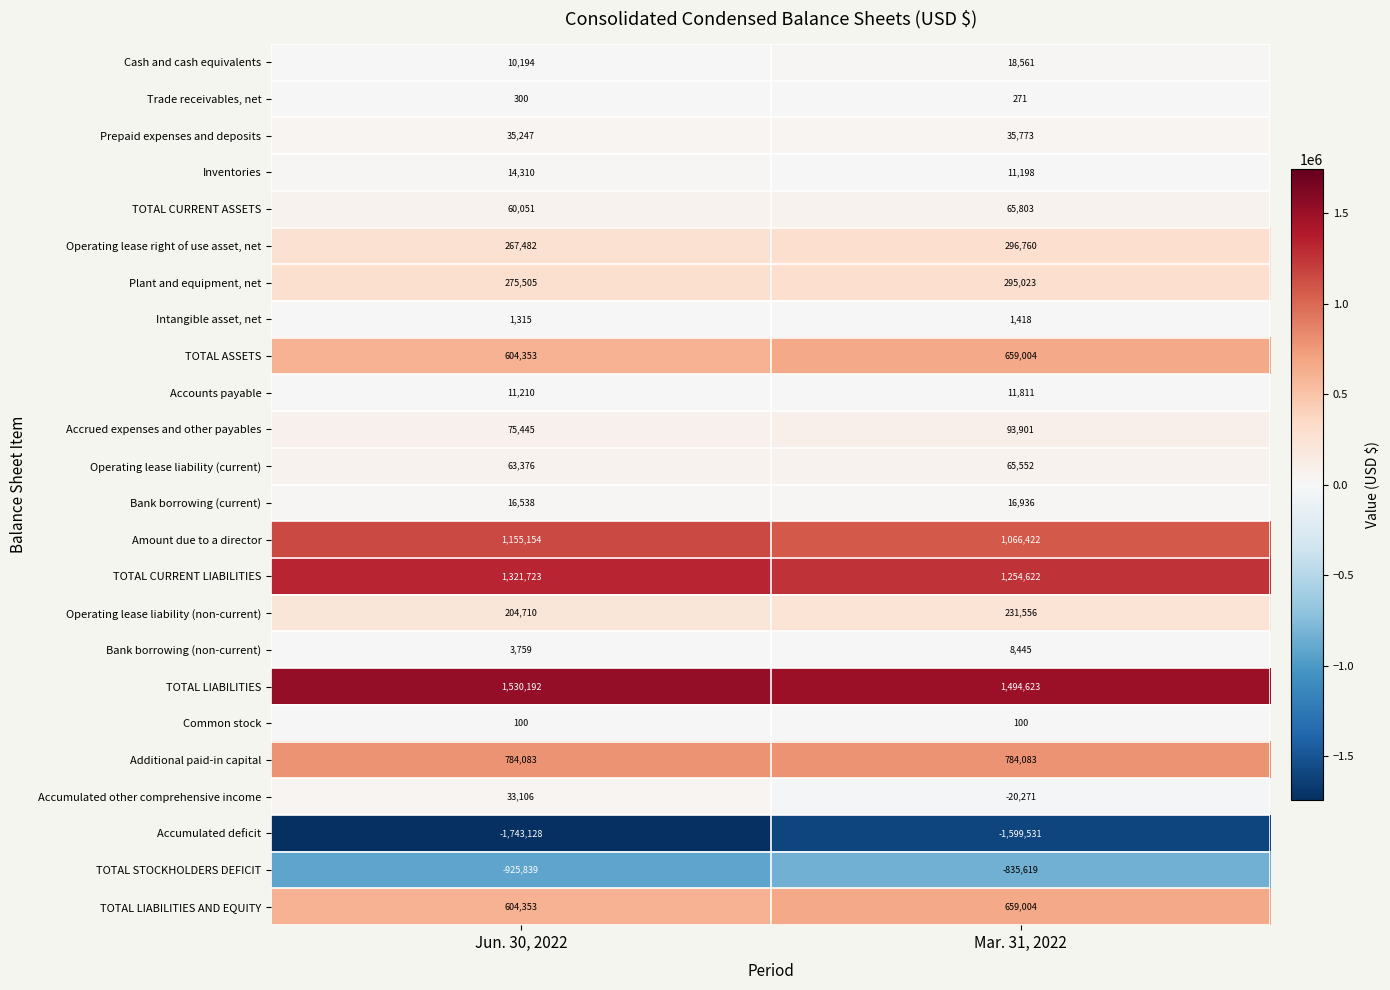

Which label corresponds to the largest value in the chart?

Jun. 30, 2022